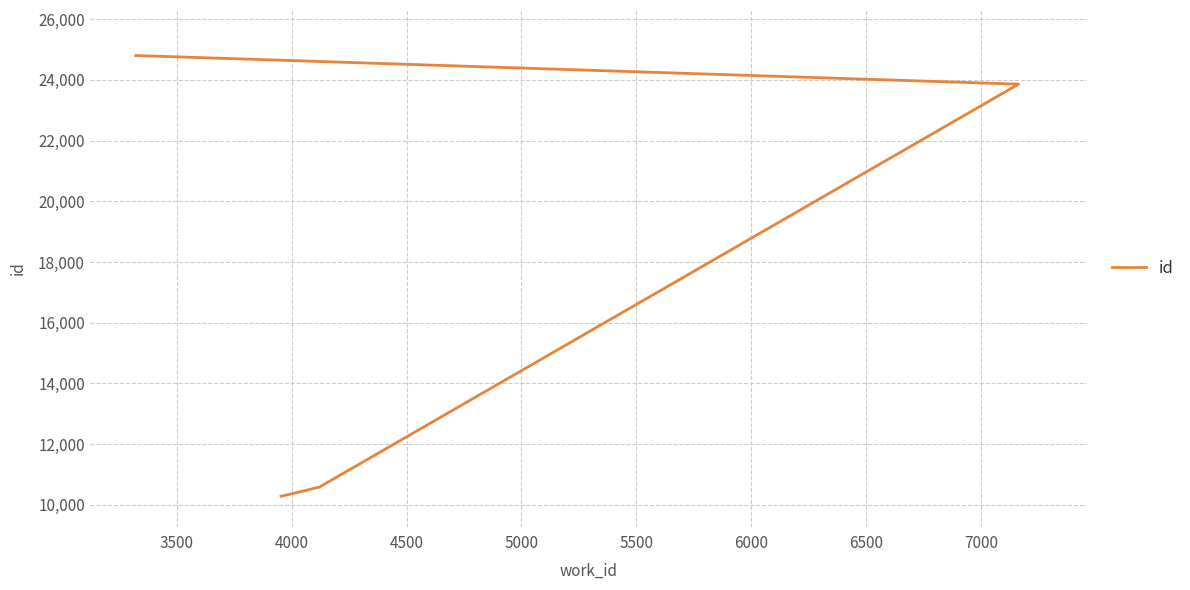

How many lines are shown in the chart?

1